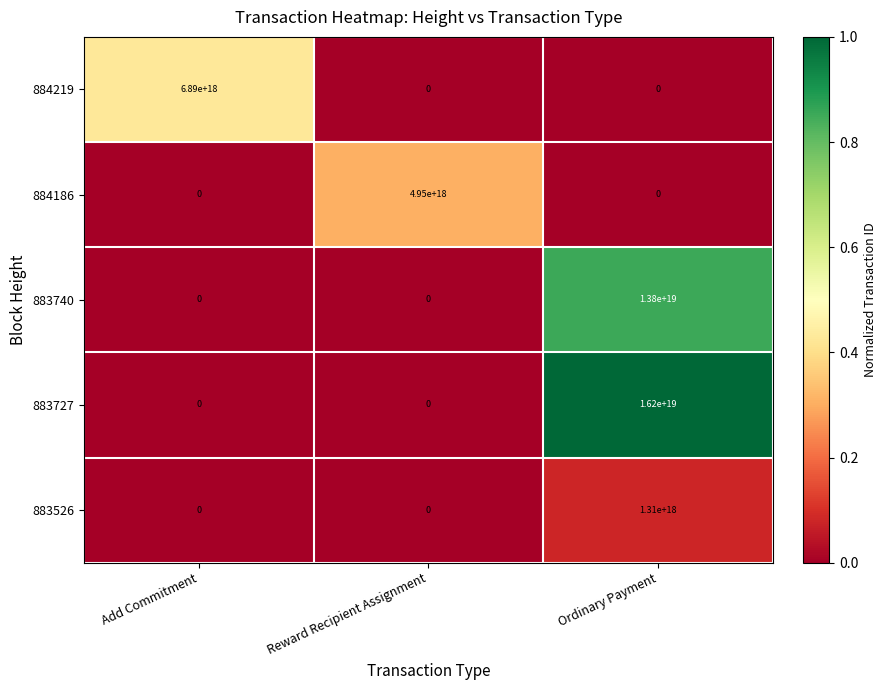

The 883740 series shows 4652187033124327424 at Add Commitment. True or false?

False